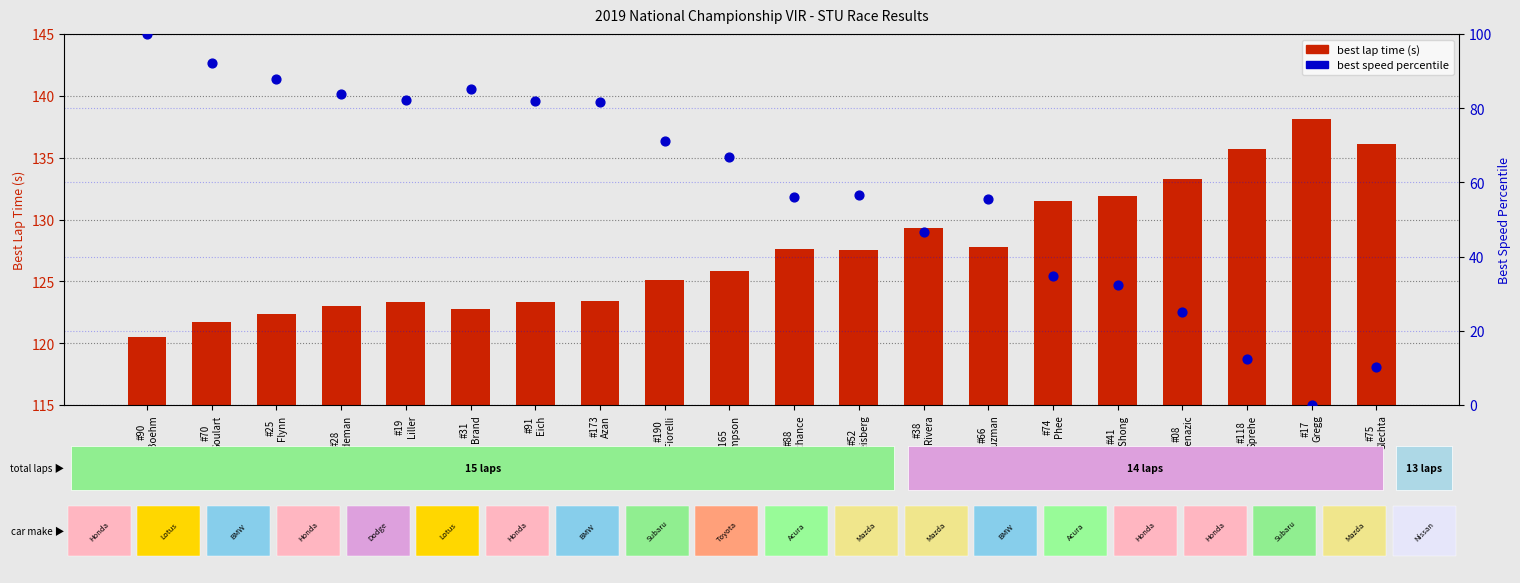

What are all the series names shown in the legend?

best lap time (s), best speed percentile